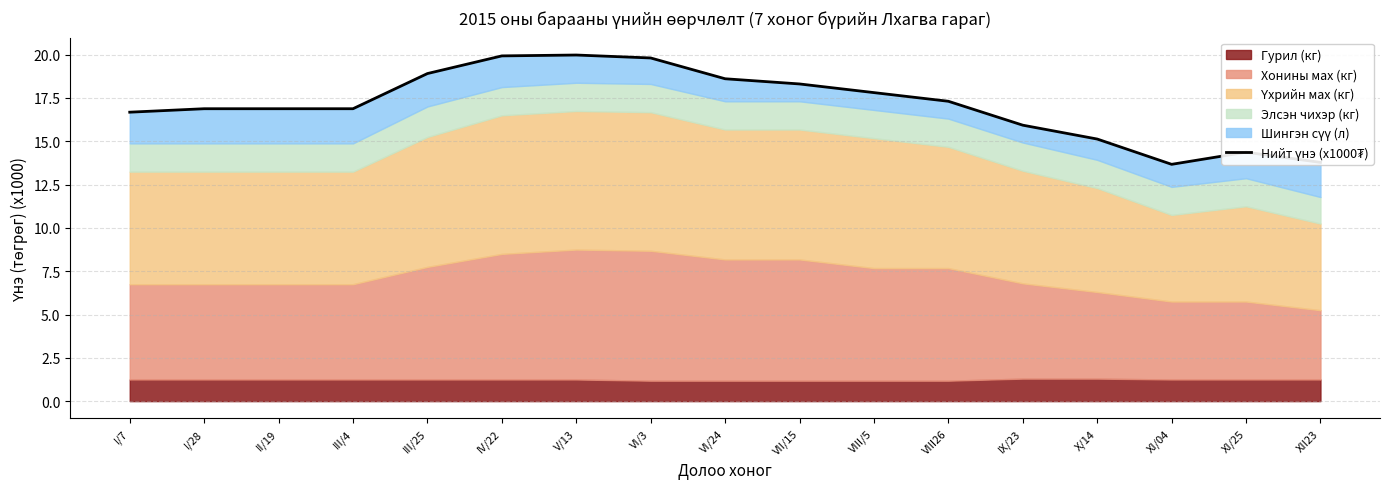

What is the difference between the maximum and second lowest values?

6.2